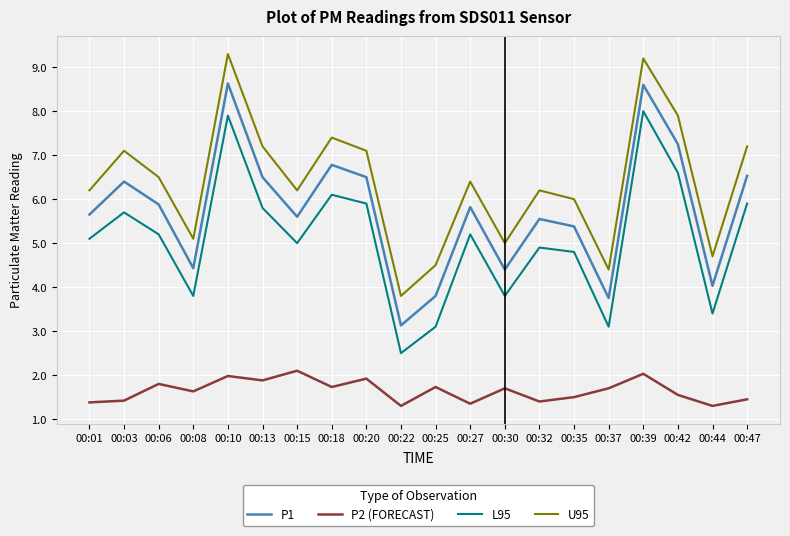

Is it true that P1 equals 4.4 at 00:30?

True